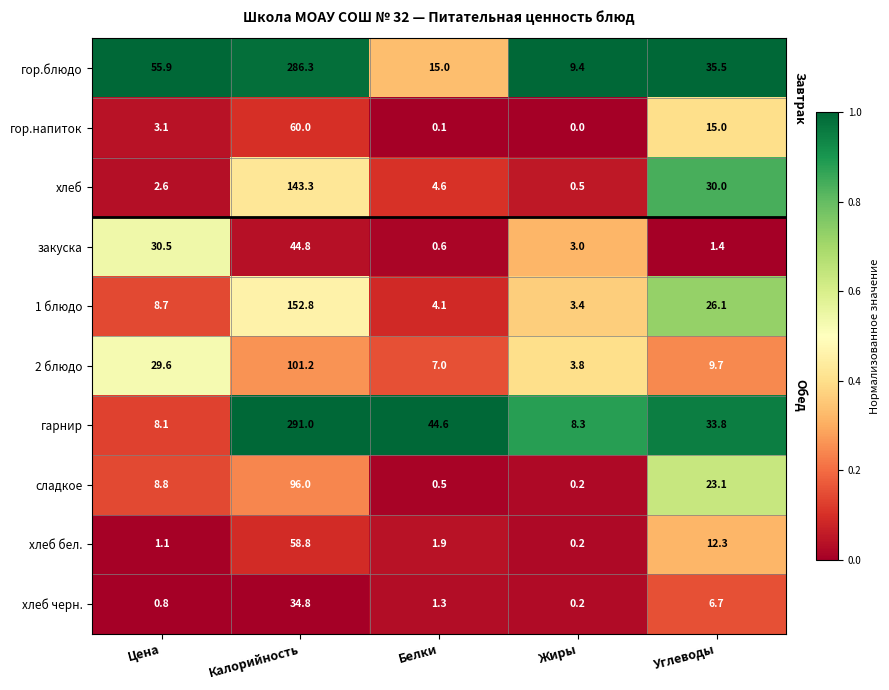

What value does the 1 блюдо series have at Углеводы?

26.1